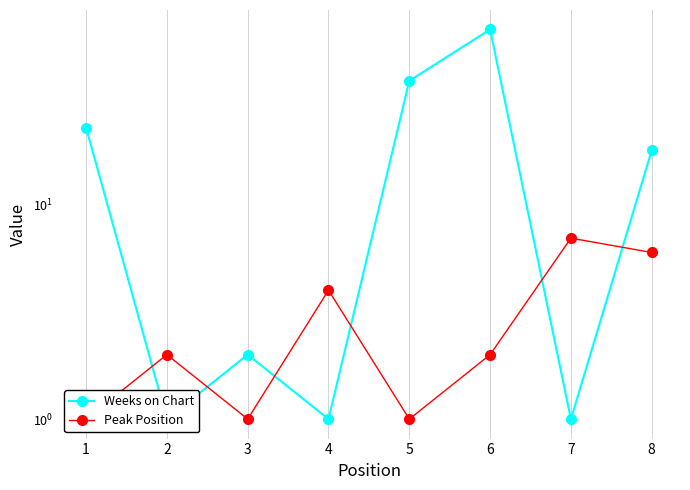

The value of Peak Position at 1 is 1. True or false?

True